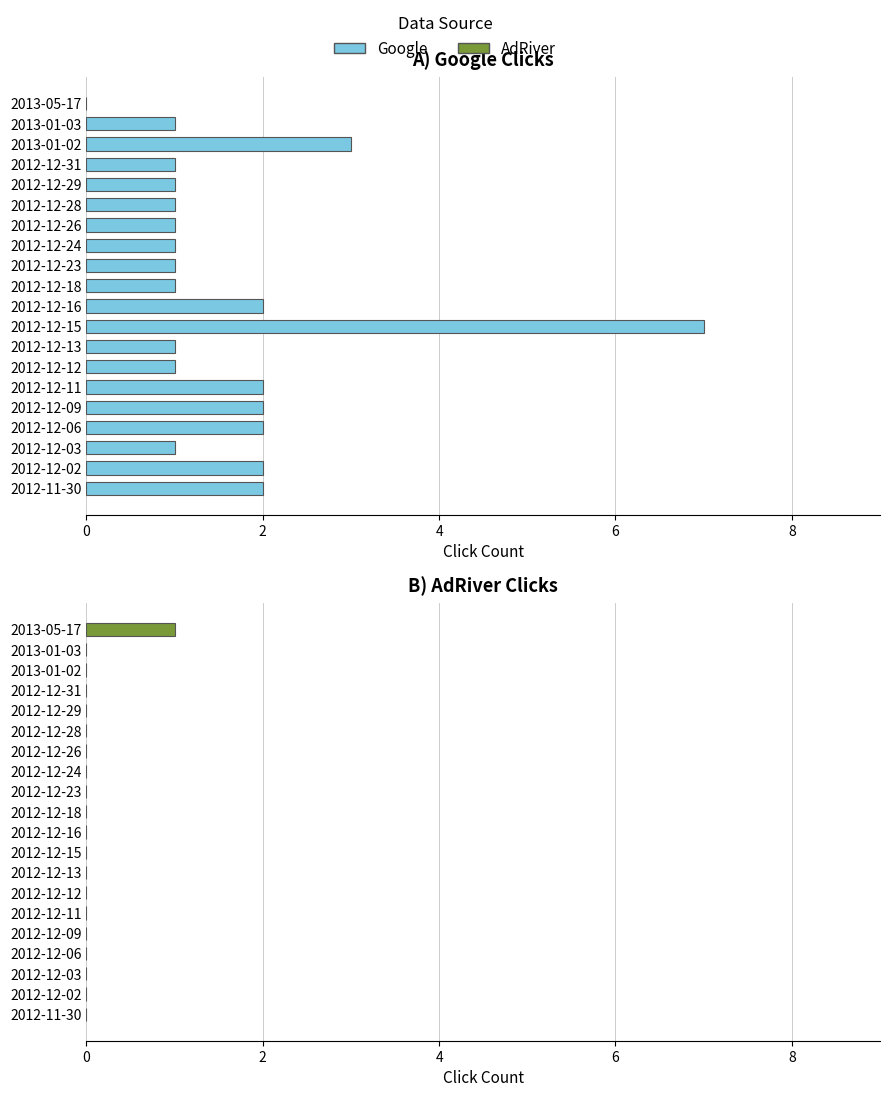

The AdRiver series shows 0 at 2012-12-16. True or false?

True